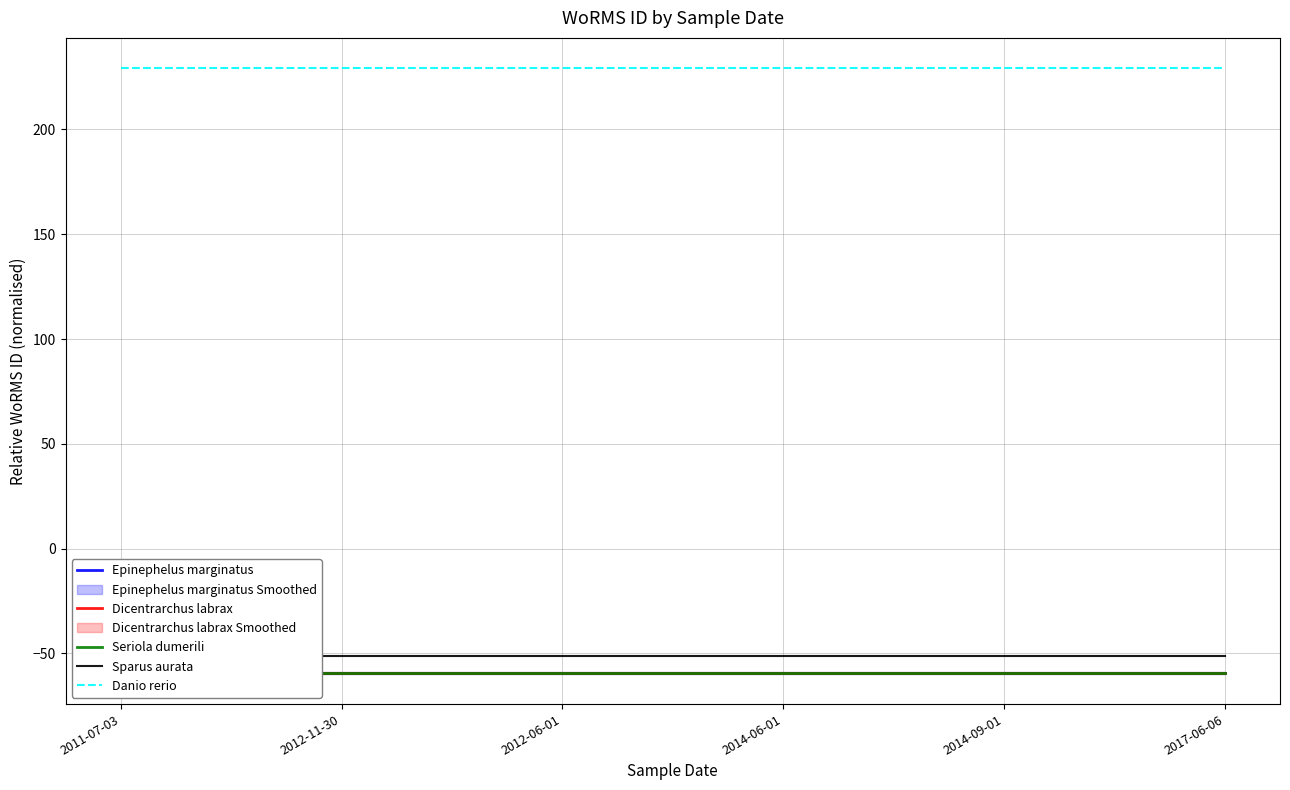

Reading left to right, what are all the values shown in this chart?

Epinephelus marginatus: -59.3	-59.3	-59.3	-59.3	-59.3	-59.3
Dicentrarchus labrax: -59.3	-59.3	-59.3	-59.3	-59.3	-59.3
Seriola dumerili: -59.3	-59.3	-59.3	-59.3	-59.3	-59.3
Sparus aurata: -51.4	-51.4	-51.4	-51.4	-51.4	-51.4
Danio rerio: 229.3	229.3	229.3	229.3	229.3	229.3